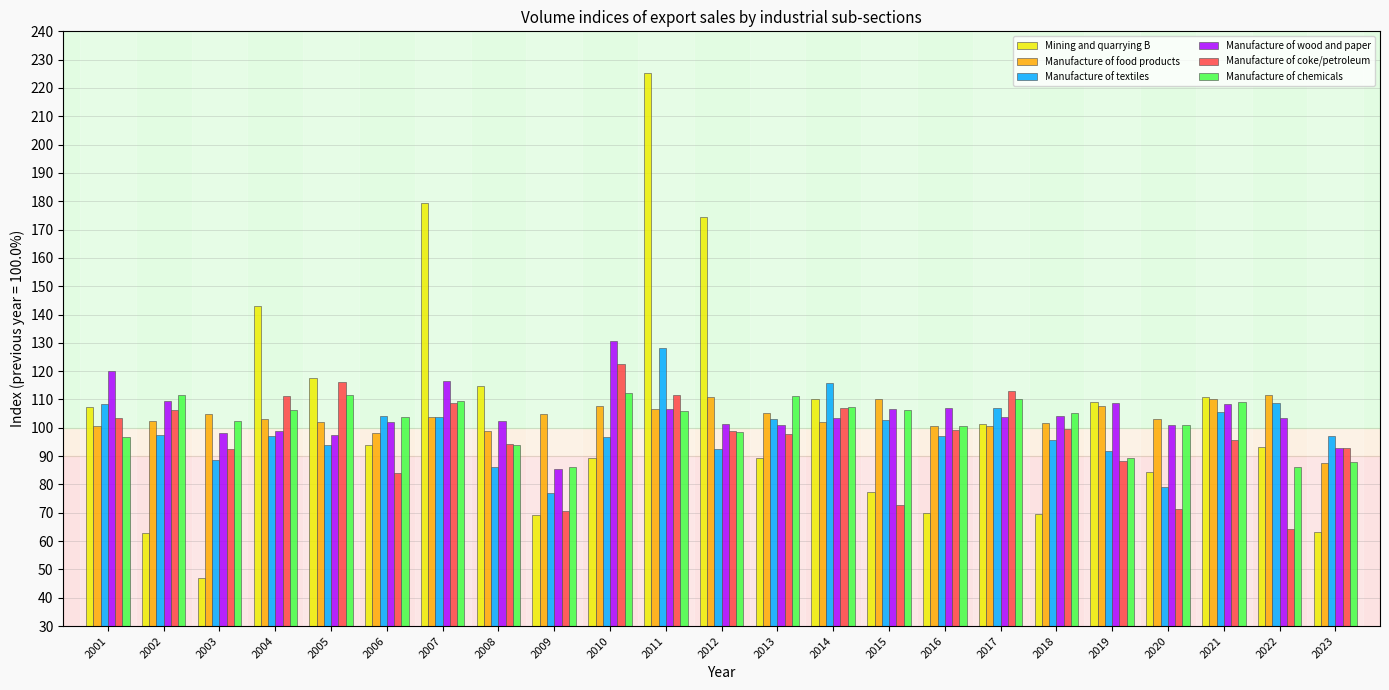

At which label does Manufacture of wood and paper reach its minimum?

2009